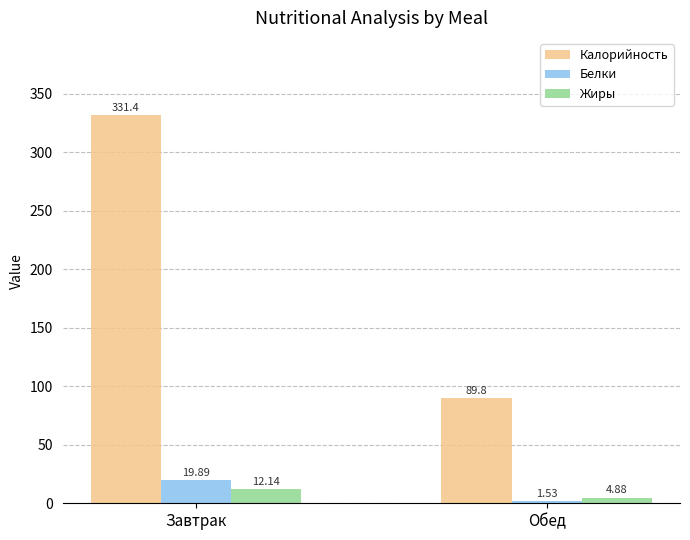

At which category is the sum across all series the highest?

Завтрак